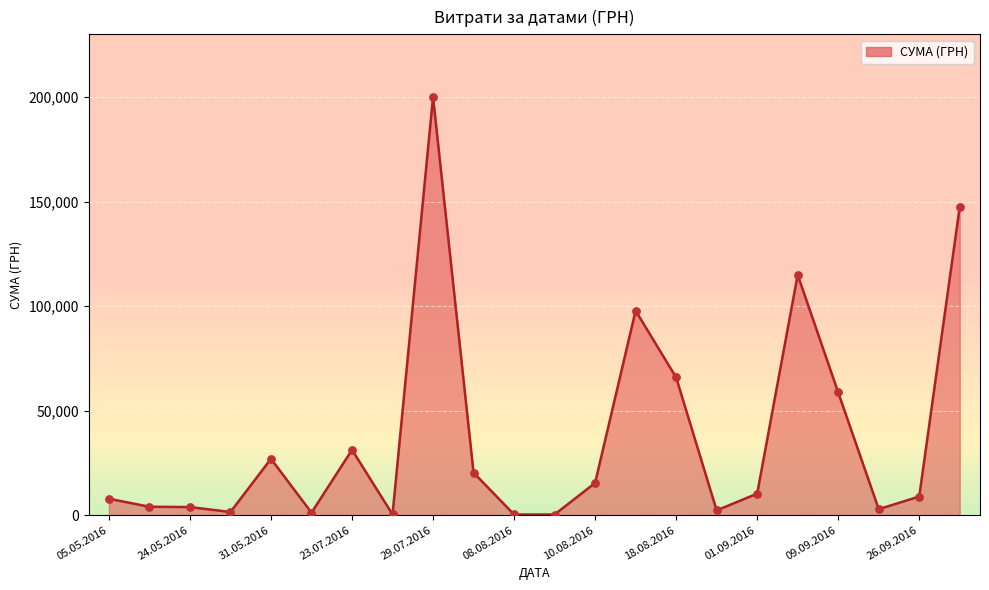

What is the difference between the maximum and minimum values?

199701.2